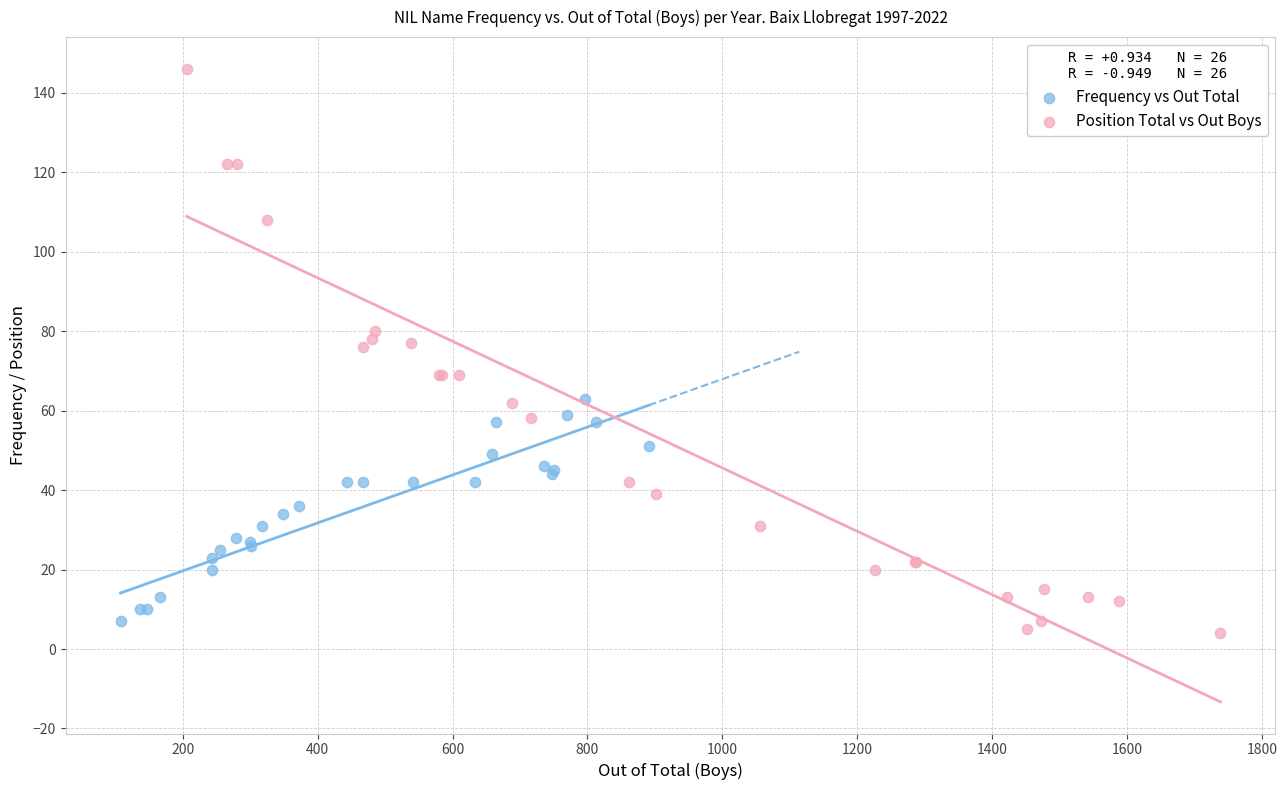

Which series contains the highest Y value?

Position Total vs Out Boys